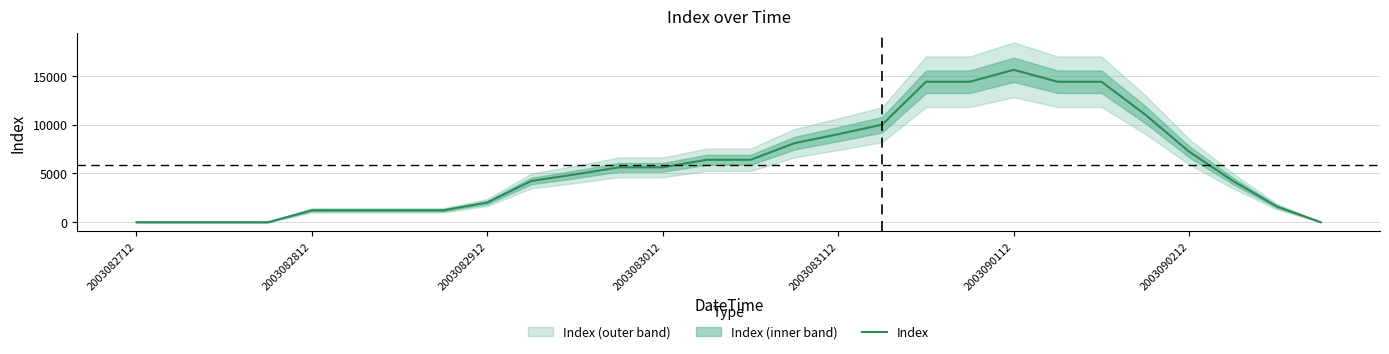

What is the maximum value for Index?

15625